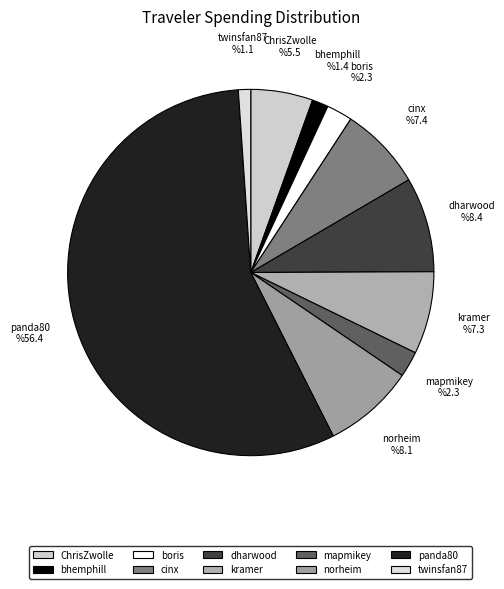

To the nearest percent, what is the difference between the largest and smallest slice percentages?

55%